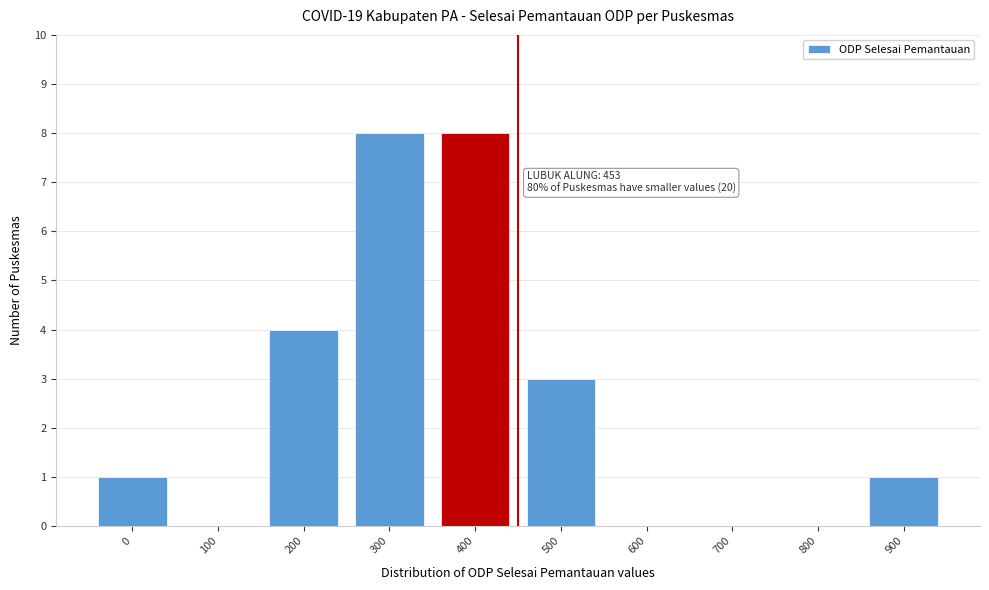

Reading left to right, what are all the values shown in this chart?

0=1	100=0	200=4	300=8	400=8	500=3	600=0	700=0	800=0	900=1